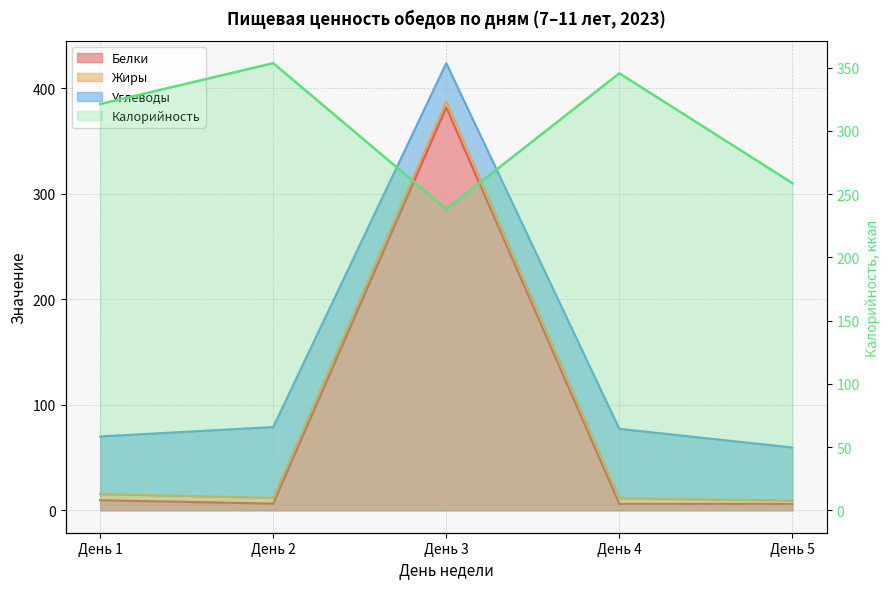

Is the value of Белки at День 2 greater than the value of Калорийность at День 2?

No